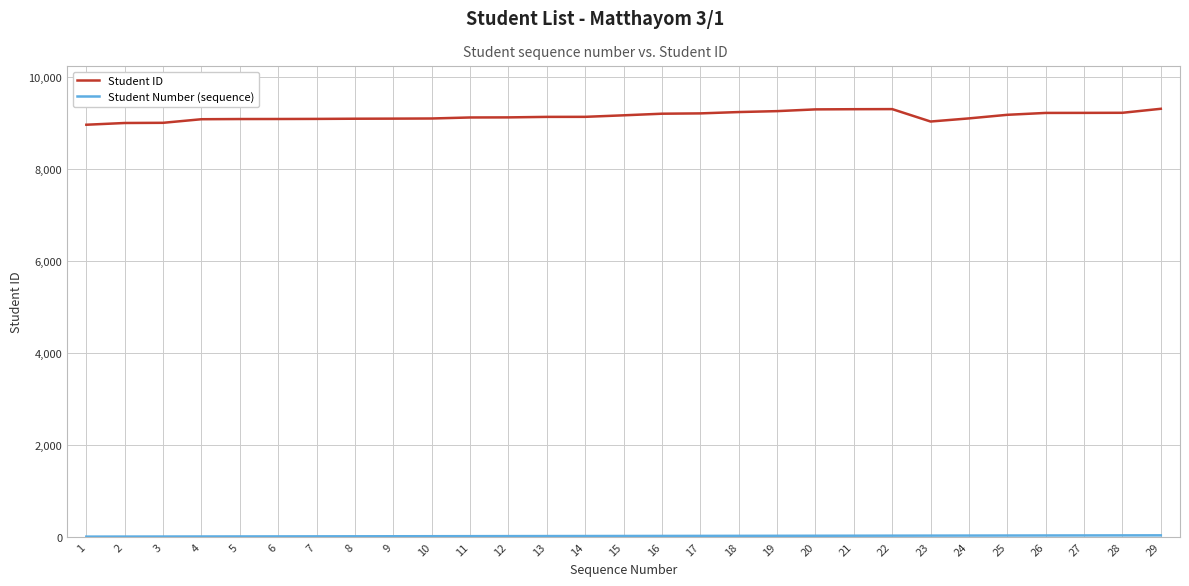

Which series has the largest total across all categories?

Student ID